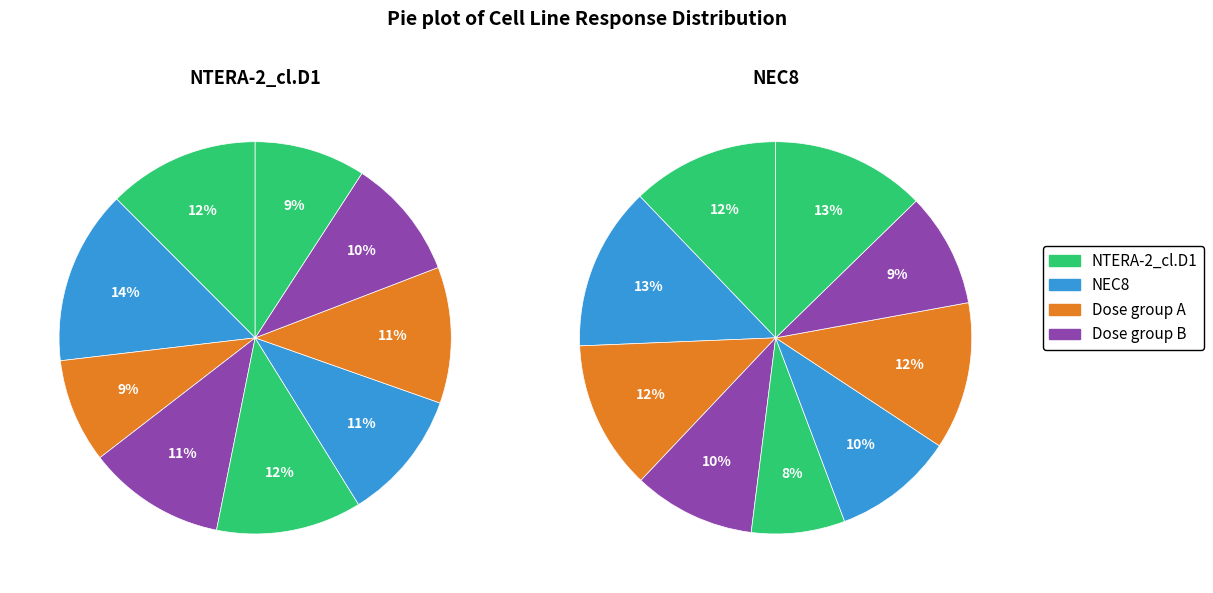

Is there any slice that represents more than half of the pie?

No